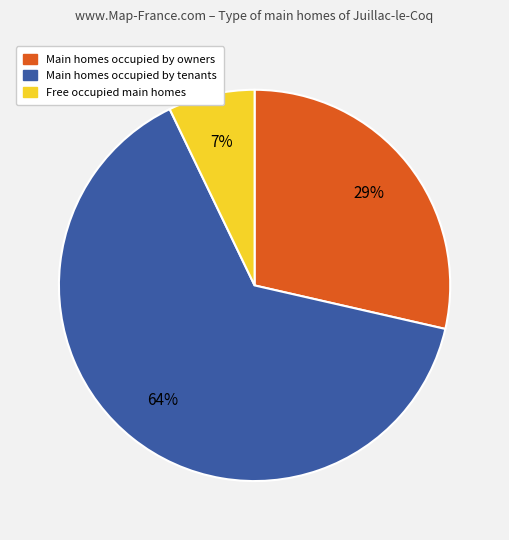

Is there any slice that represents more than half of the pie?

Yes